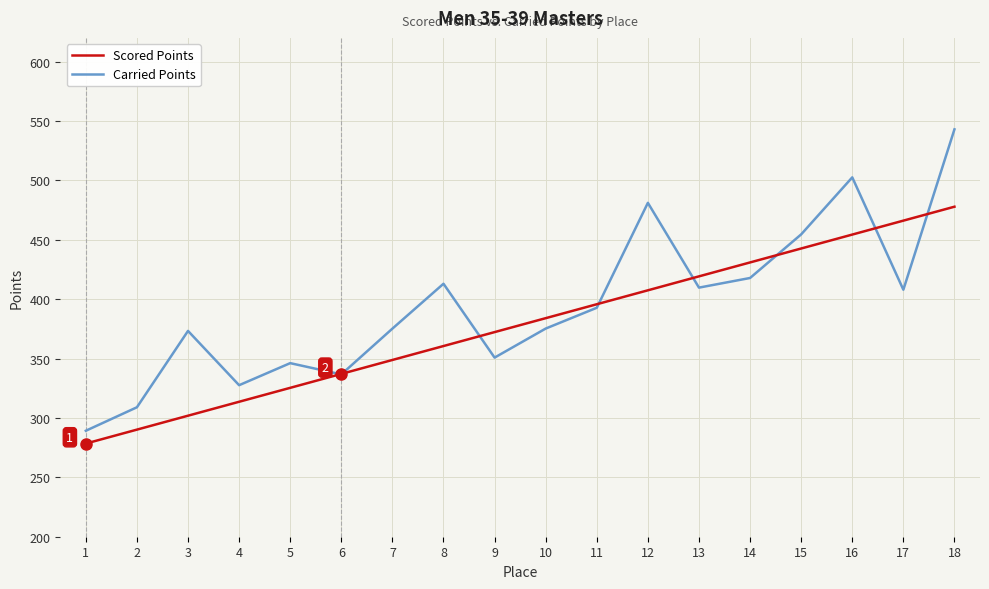

Which series has the largest range (max minus min)?

Carried Points